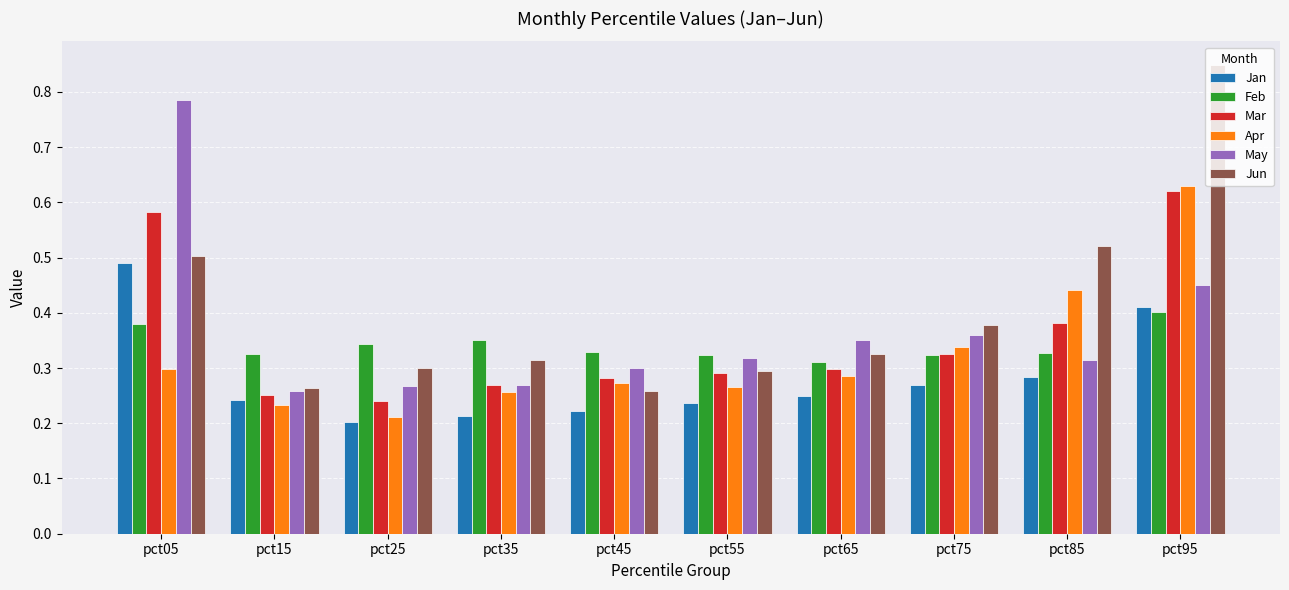

Count the Jun values in the range 0 to 1.

10